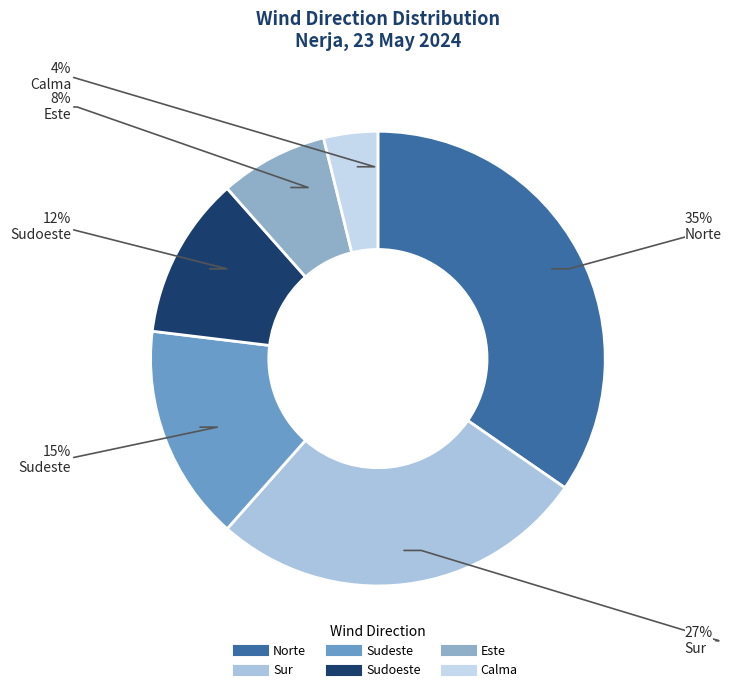

To the nearest percent, what is the difference between the Sudoeste and Este slice percentages?

4%